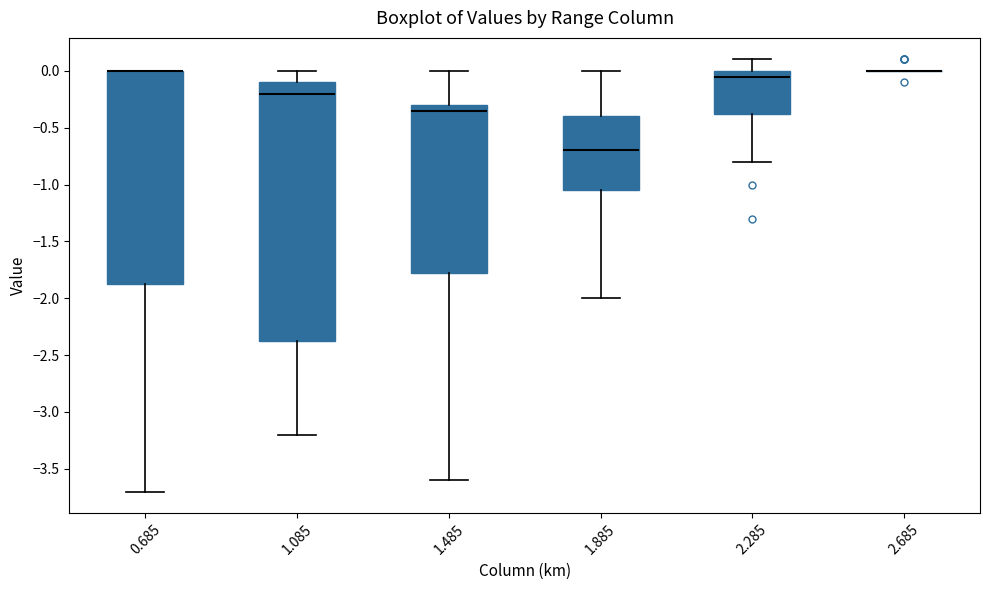

Reading left to right, read every box against the y-axis: the position of its median line, the range the box covers, and the ends of its whiskers. The values are not printed on the chart, so give them approximately, as read against the axis.

0.685: median 0.00 (drawn on the box's upper edge), box -1.85 to 0.00, whiskers -3.70 to 0.00
1.085: median -0.20, box -2.35 to -0.10, whiskers -3.20 to 0.00
1.485: median -0.35, box -1.75 to -0.30, whiskers -3.60 to 0.00
1.885: median -0.70, box -1.05 to -0.40, whiskers -2.00 to 0.00
2.285: median -0.05, box -0.35 to 0.00, whiskers -0.80 to 0.10
2.685: box collapsed to a line at 0.00, whiskers 0.00 to 0.00